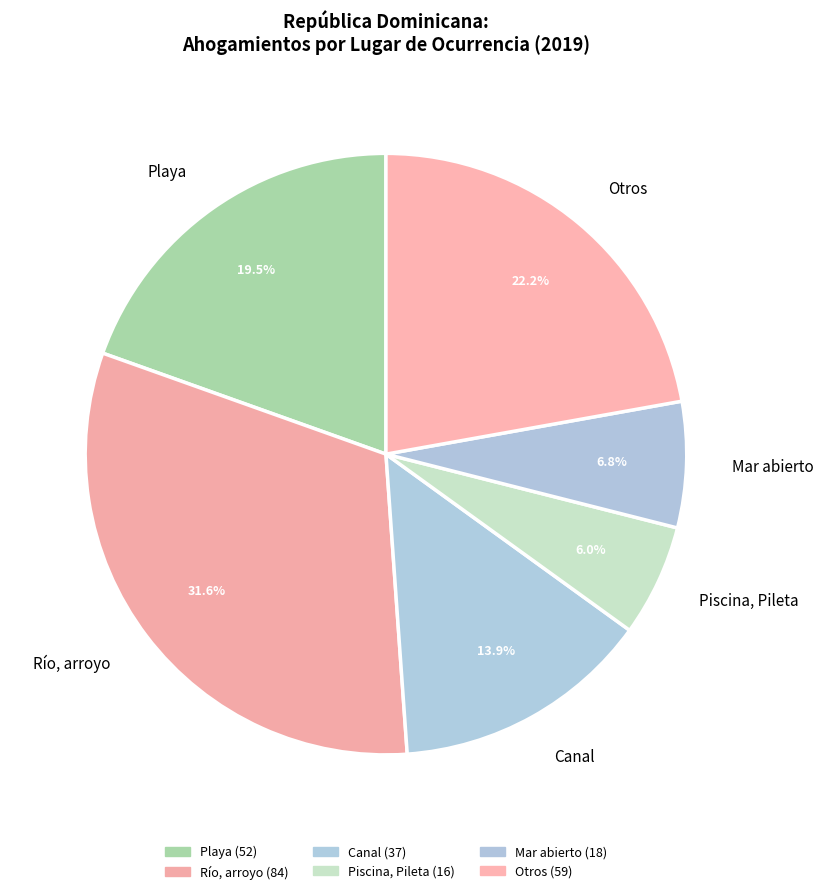

What portion of the pie excludes Río, arroyo?

68.4%